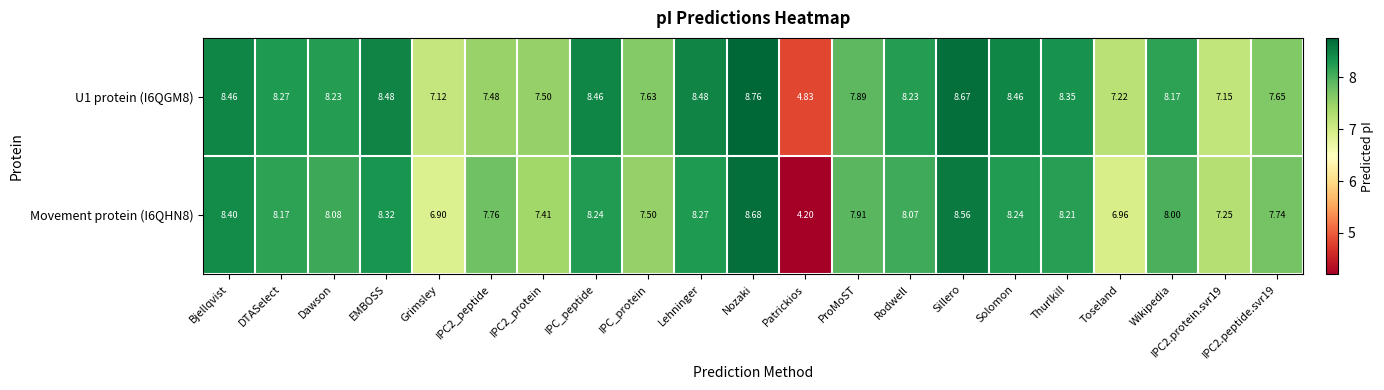

Which label corresponds to the largest value in the chart?

Nozaki